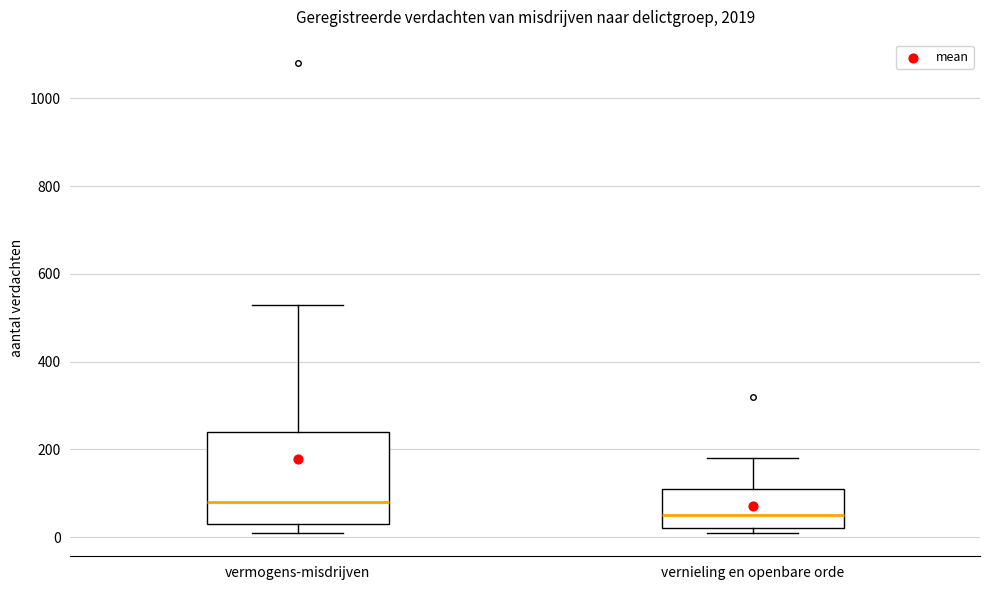

Comparing the boxes themselves (not the whiskers), which one is the tallest?

vermogens-misdrijven